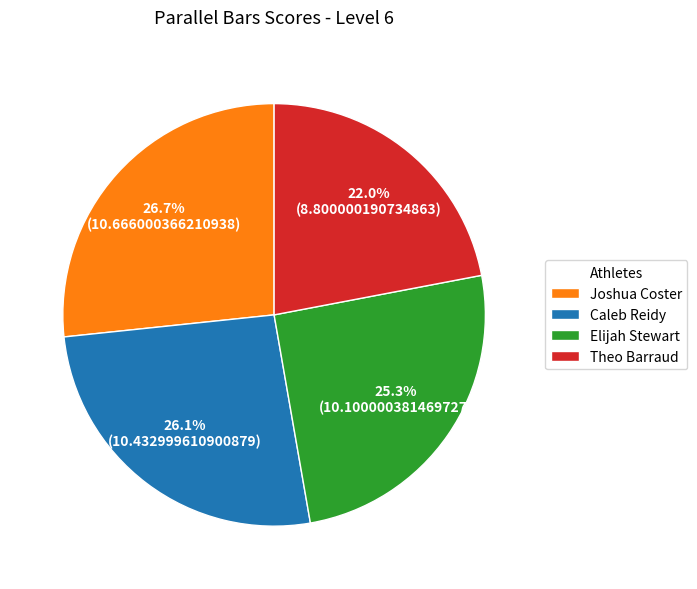

How many segments does this pie chart have?

4